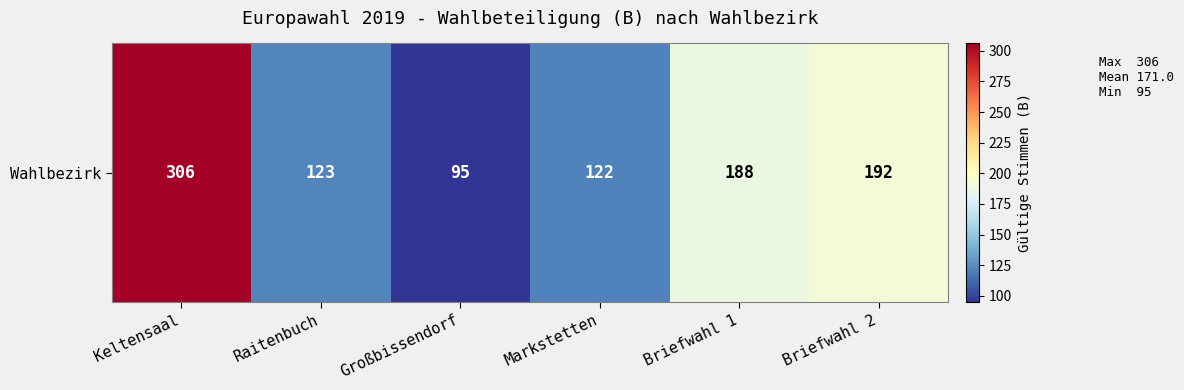

Which has a higher value, Briefwahl 2 or Keltensaal?

Keltensaal